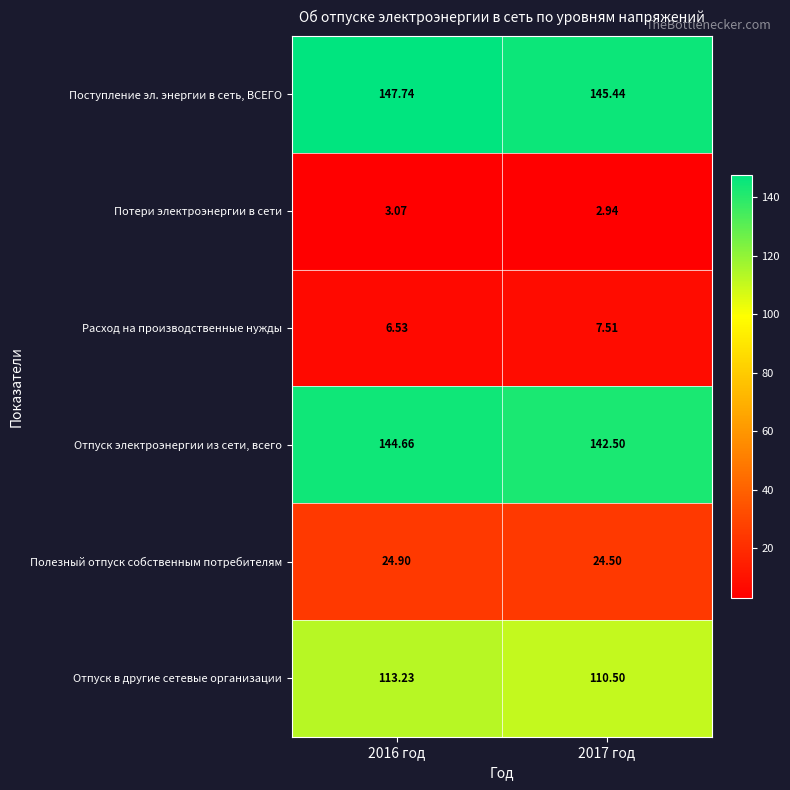

Which series has the largest range (max minus min)?

Отпуск в другие сетевые организации